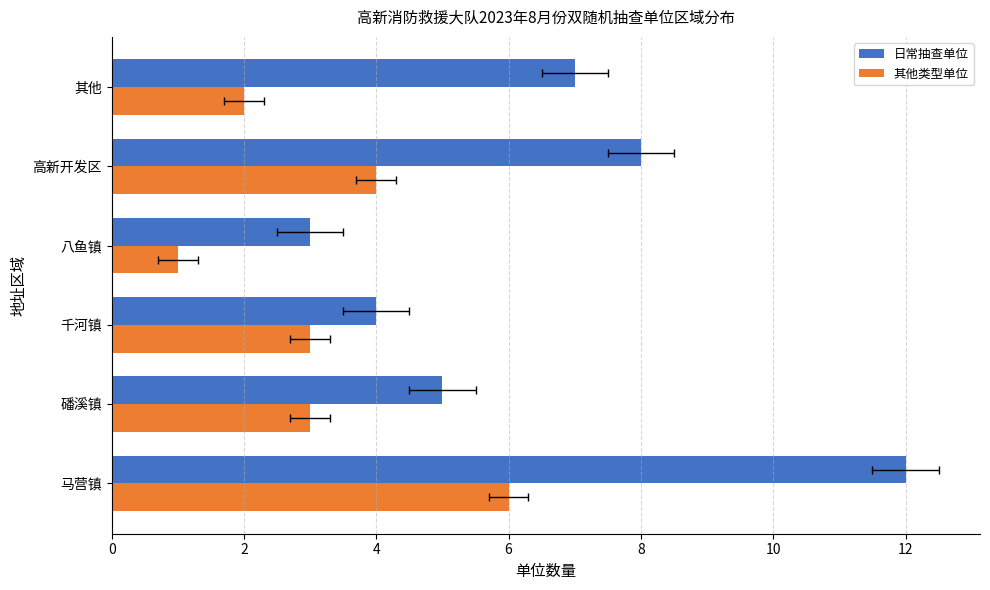

What is the lowest value of the 其他类型单位 series?

1